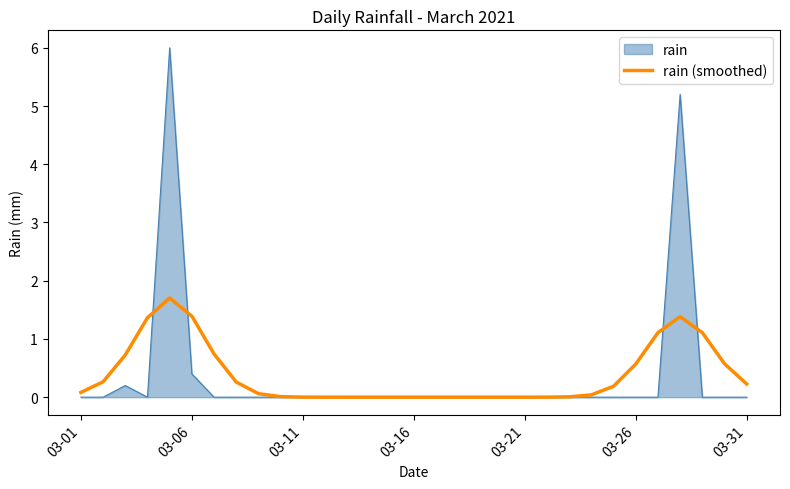

What is the maximum value shown in the chart?

6.0